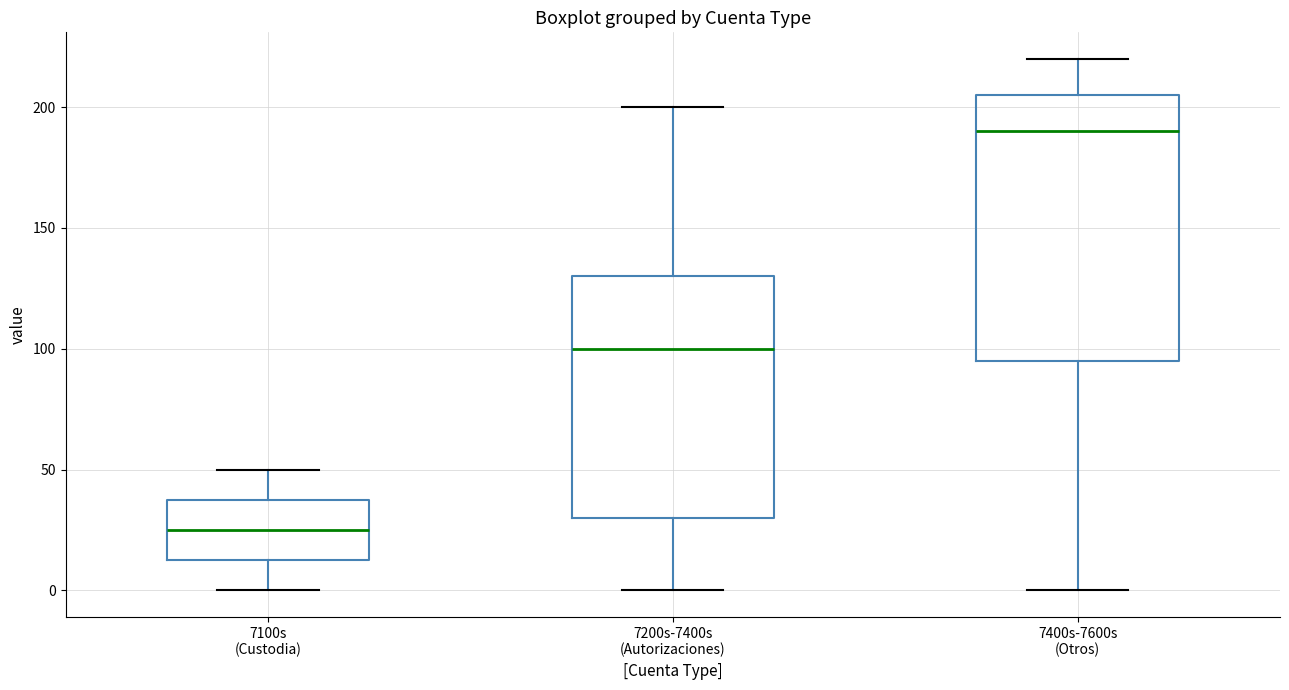

Where does the upper whisker of the box for 7400s-7600s (Otros) end on the y-axis? The values are not printed on the chart, so give them approximately, as read against the axis.

220